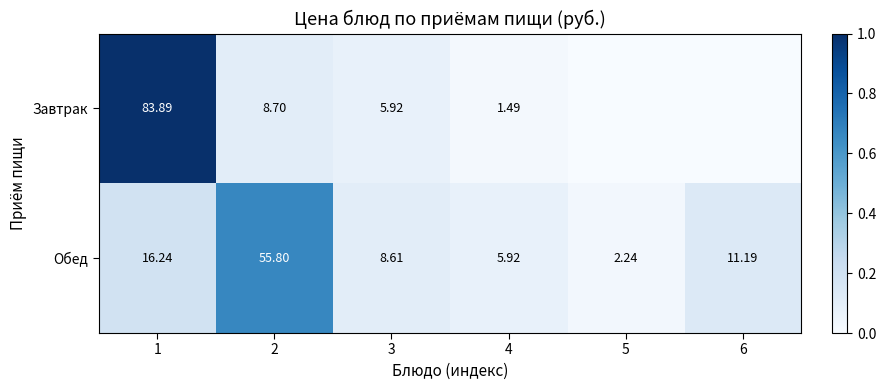

Is the value of Обед at 4 greater than the value of Завтрак at 1?

No